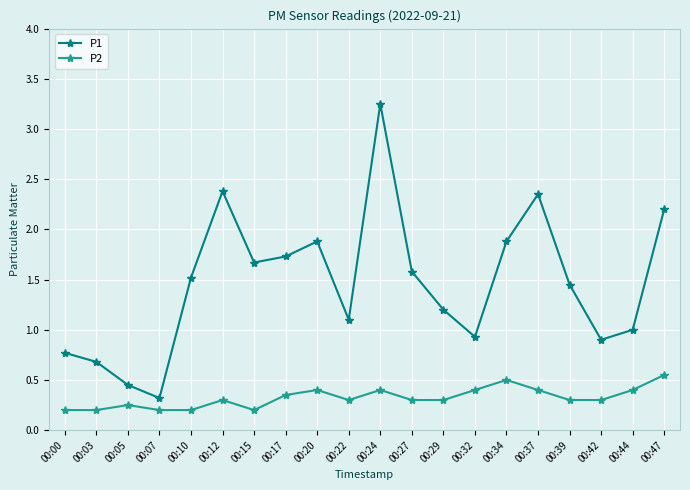

Where is the first local maximum for P1?

00:12